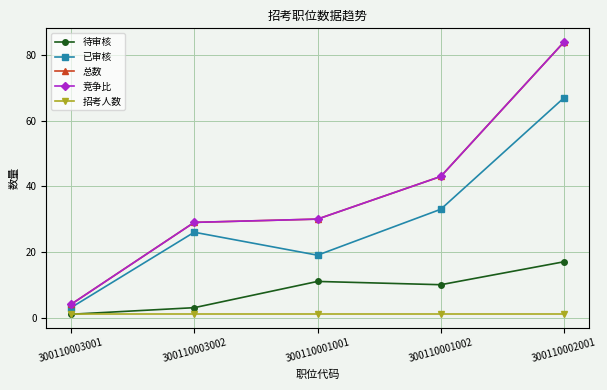

What are all the series names shown in the legend?

待审核, 已审核, 总数, 竞争比, 招考人数